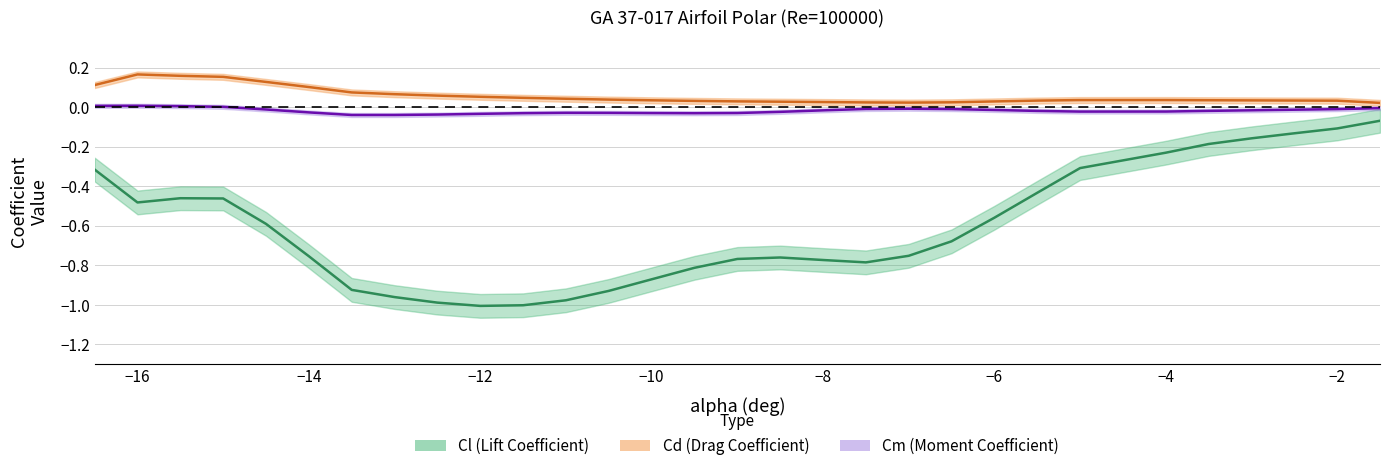

How many positive values does the Cm (Moment Coefficient) series have?

4